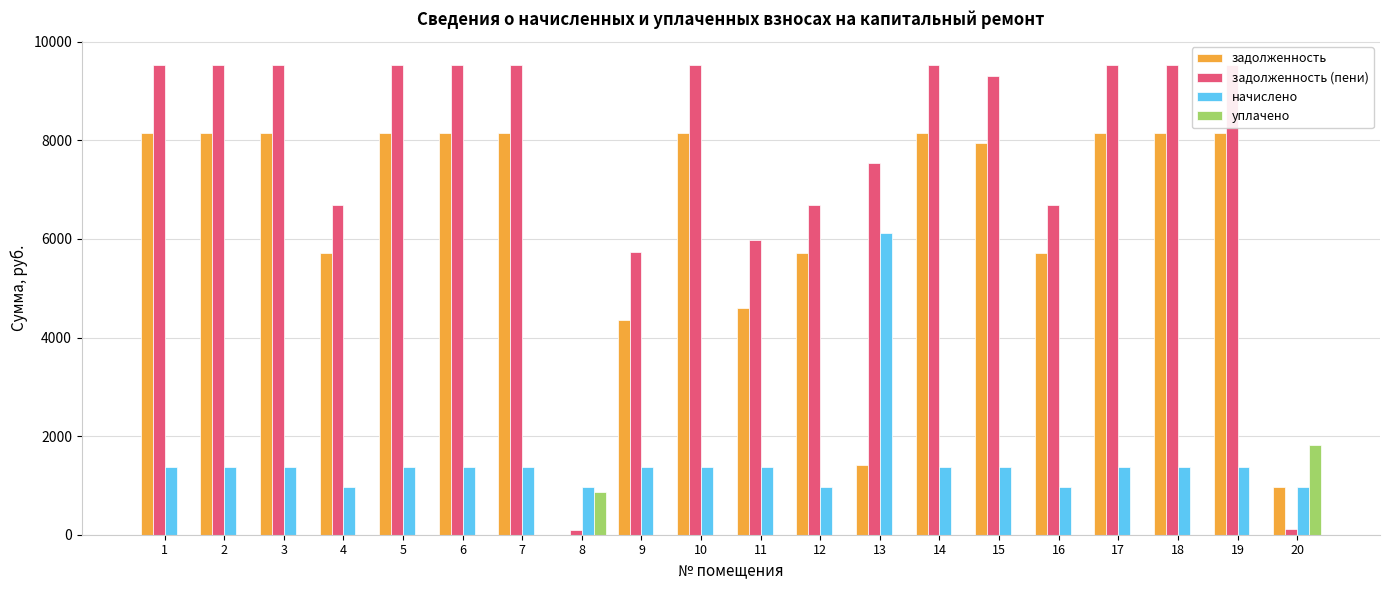

What is the difference between the highest and lowest values at 10?

9537.0